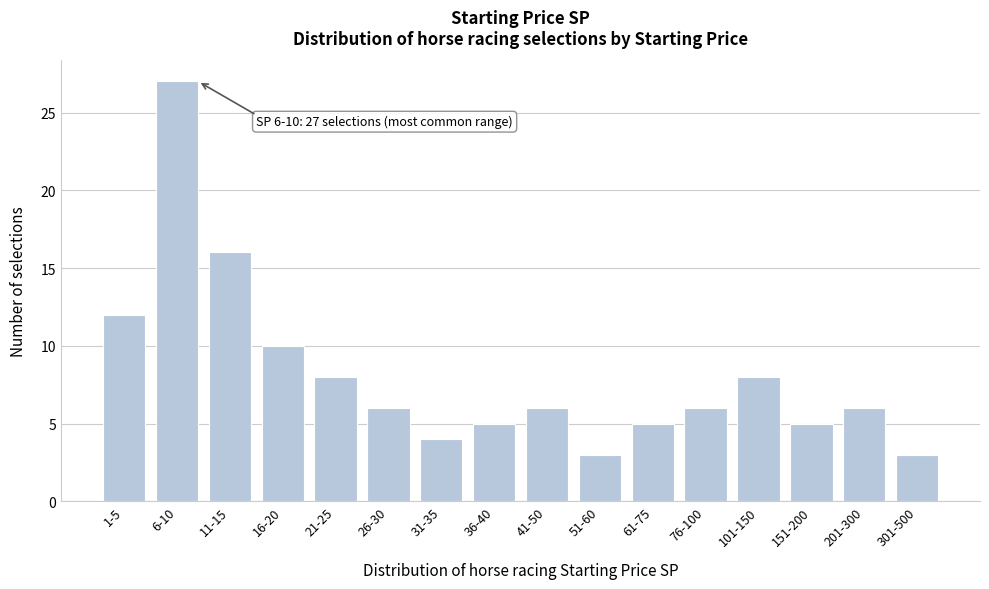

Reading left to right, list all the values displayed in this chart.

12	27	16	10	8	6	4	5	6	3	5	6	8	5	6	3